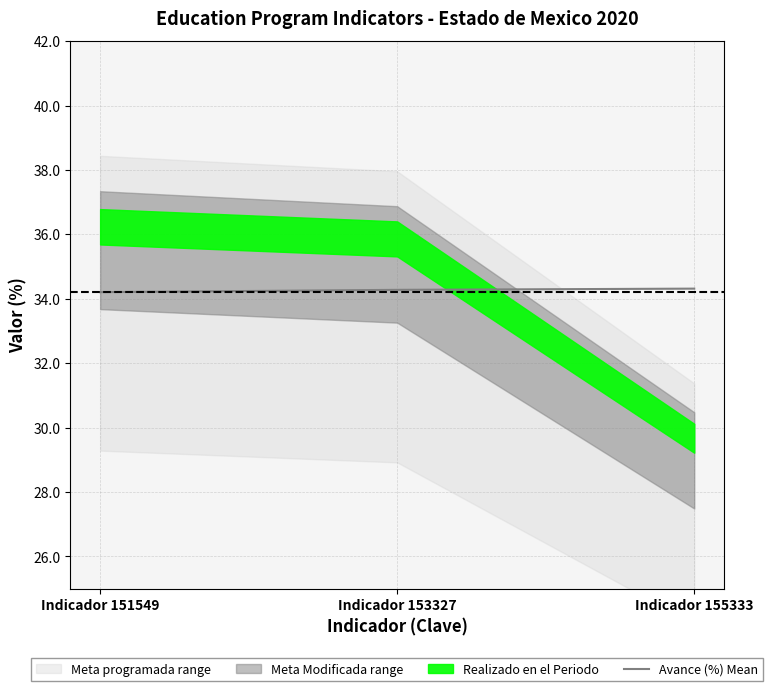

Reading left to right, transcribe all the data shown in this chart.

Indicador 151549=34.2	Indicador 153327=34.3	Indicador 155333=34.3